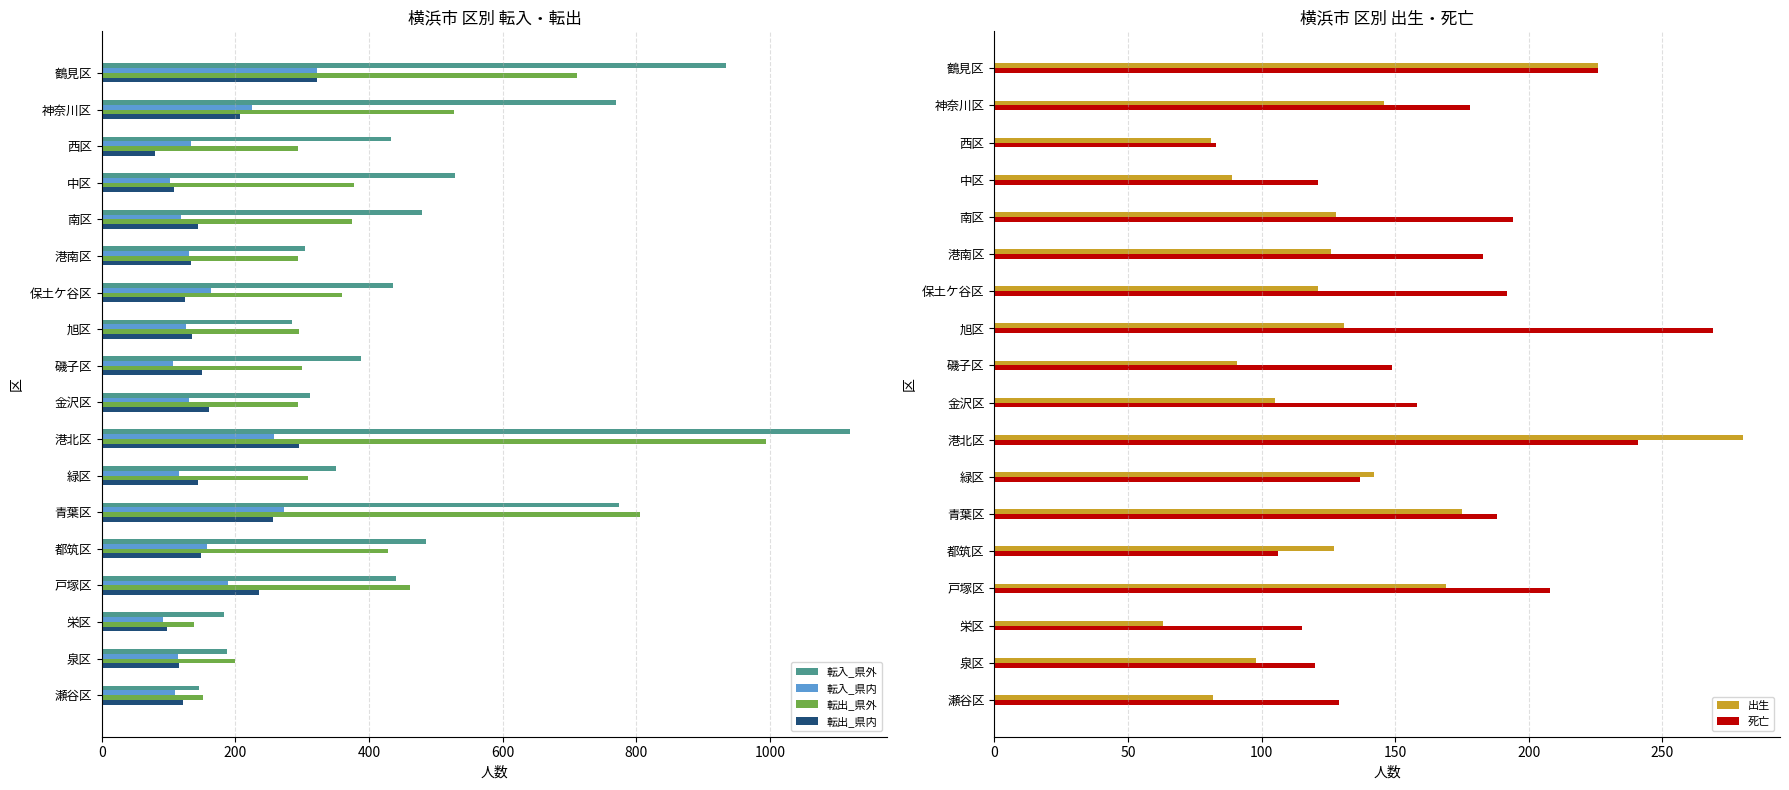

Does the chart contain stacked bars?

No